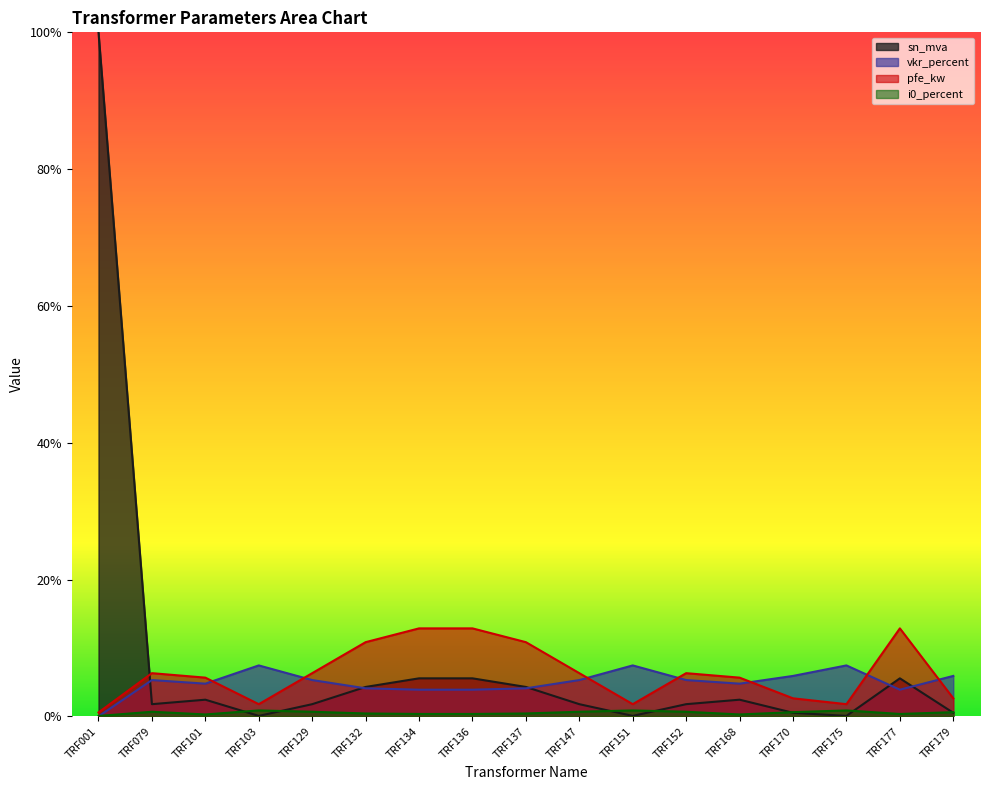

Where do vkr_percent and i0_percent first cross each other?

TRF001 and TRF079